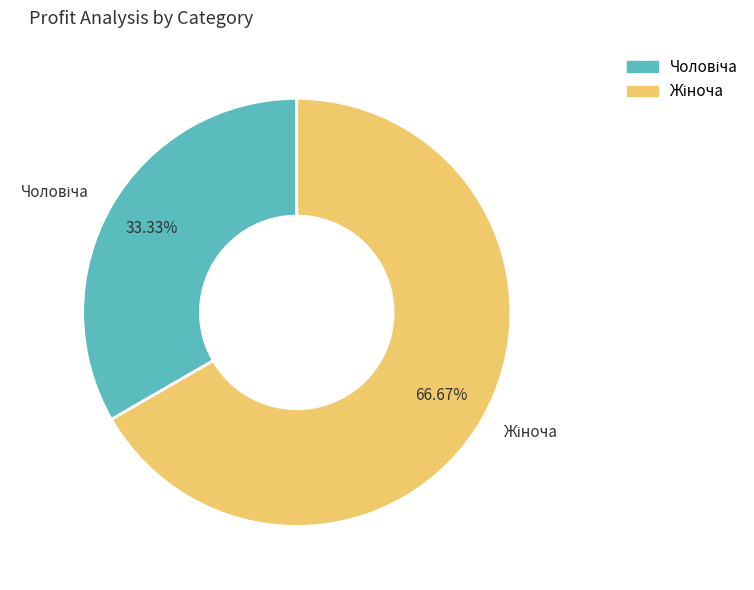

Is there any slice that represents more than half of the pie?

Yes